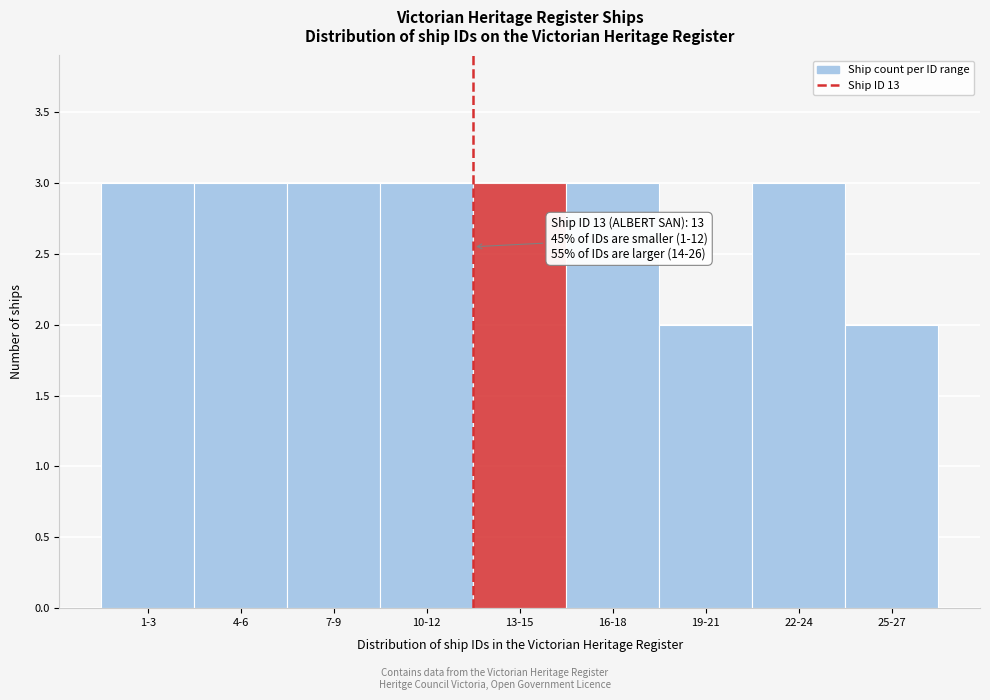

Reading left to right, transcribe all the data shown in this chart.

3	3	3	3	3	3	2	3	2